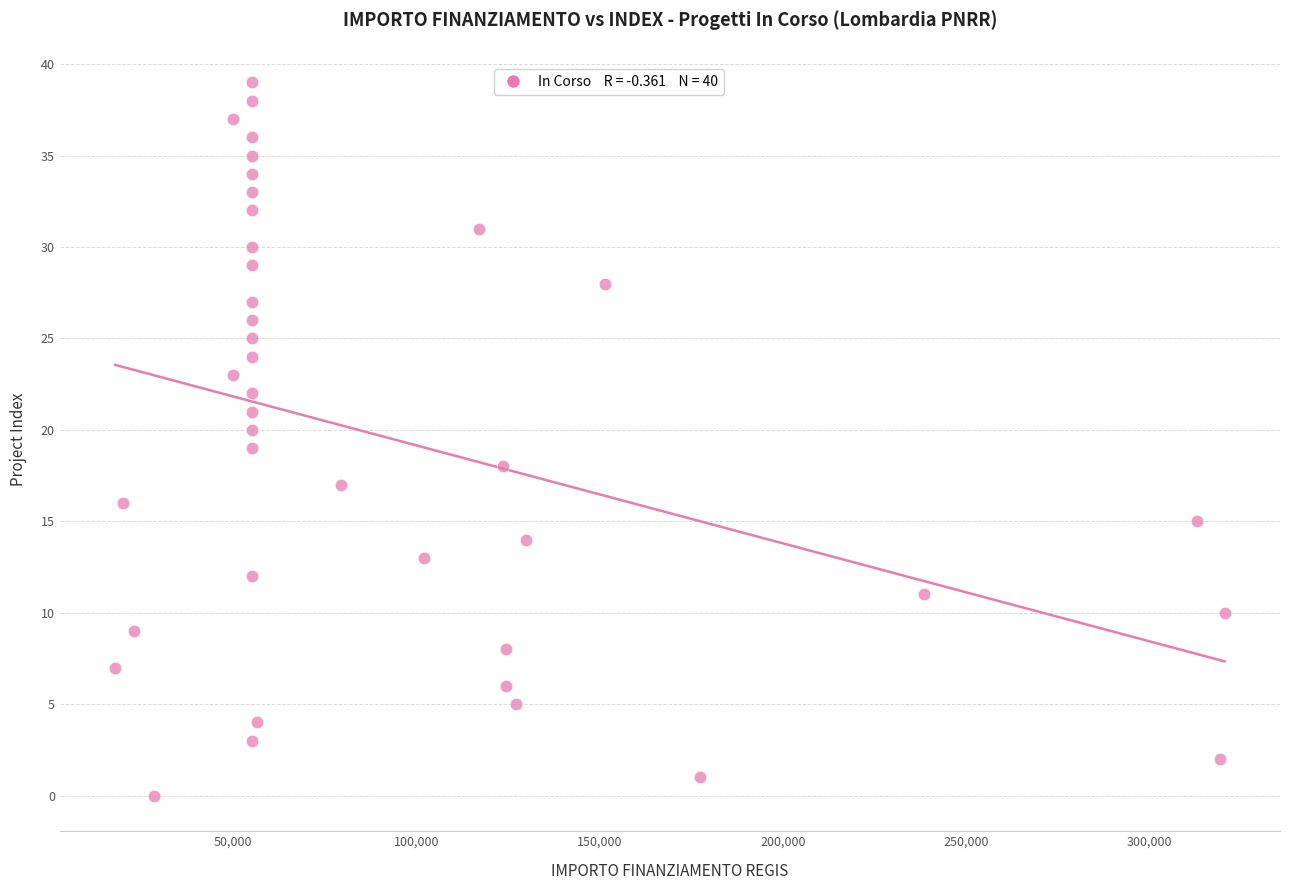

What is the range of Y values (max minus min)?

39